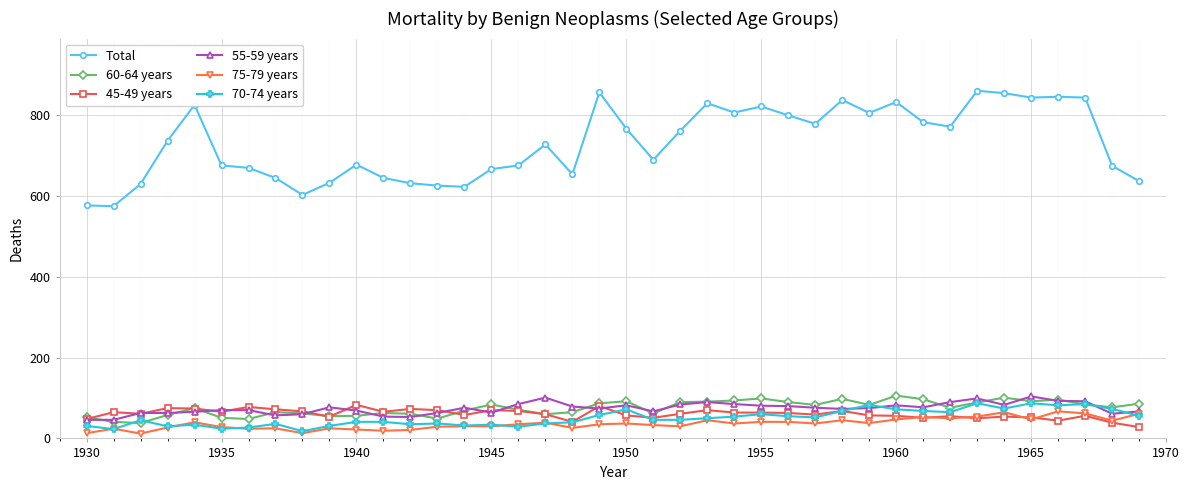

True or false: 60-64 years has more than 2 points higher than both neighbors.

True